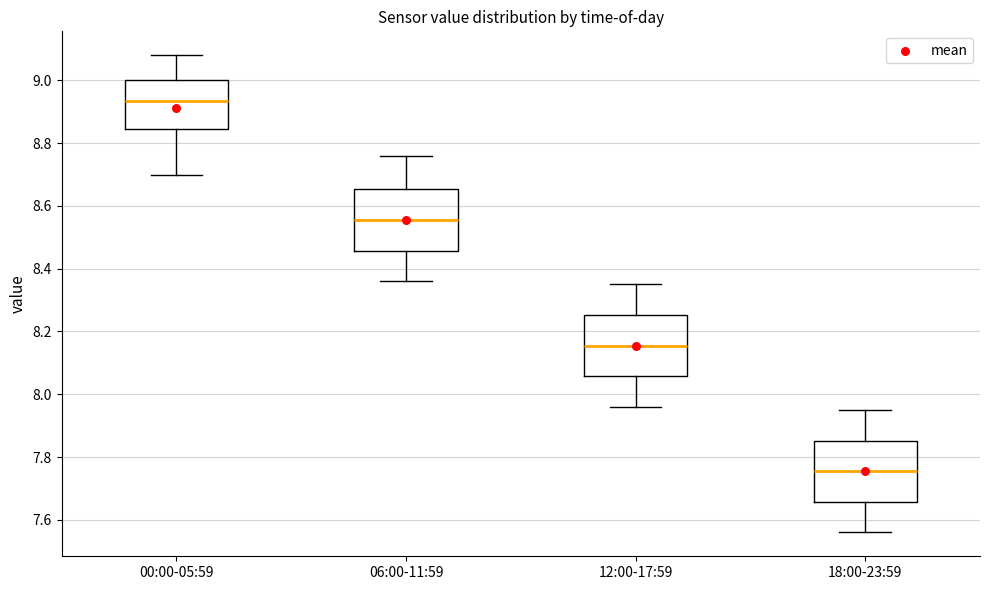

Reading left to right, read every box against the y-axis: the position of its median line, the range the box covers, and the ends of its whiskers. The values are not printed on the chart, so give them approximately, as read against the axis.

00:00-05:59: median 8.94, box 8.84 to 9.00, whiskers 8.70 to 9.08
06:00-11:59: median 8.56, box 8.46 to 8.66, whiskers 8.36 to 8.76
12:00-17:59: median 8.16, box 8.06 to 8.26, whiskers 7.96 to 8.36
18:00-23:59: median 7.76, box 7.66 to 7.86, whiskers 7.56 to 7.96